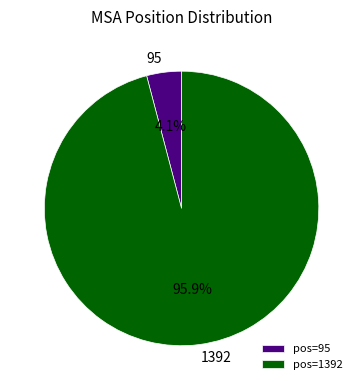

Which slice is the largest?

pos=1392